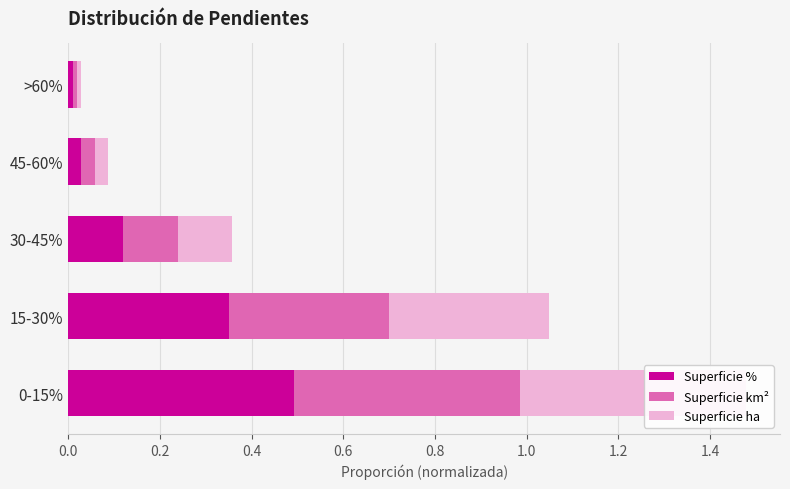

Is the value of Superficie ha at 0.0 greater than the value of Superficie km² at 0.4?

Yes